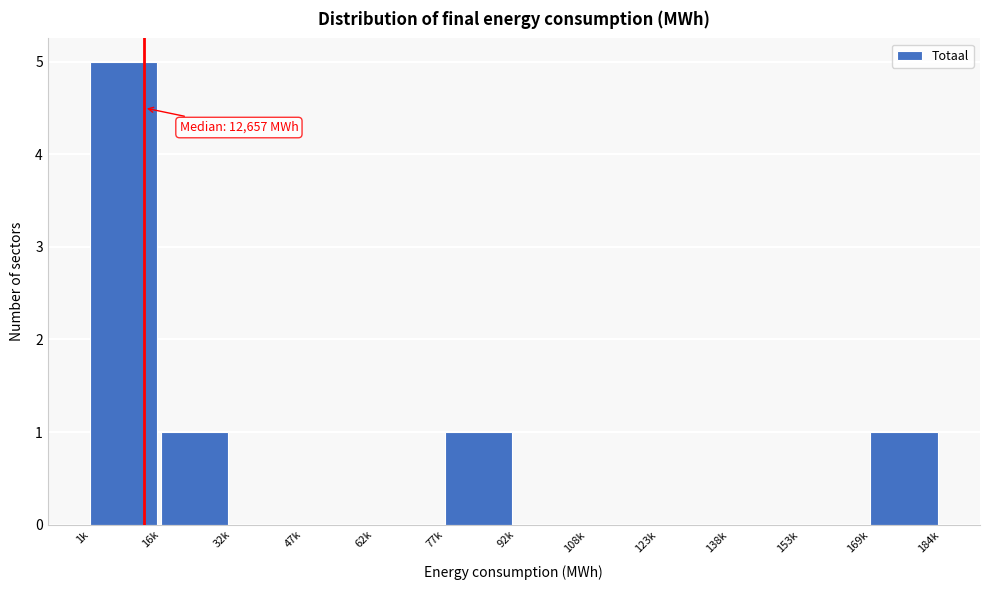

The chart shows a value of 1 at 77k. True or false?

True